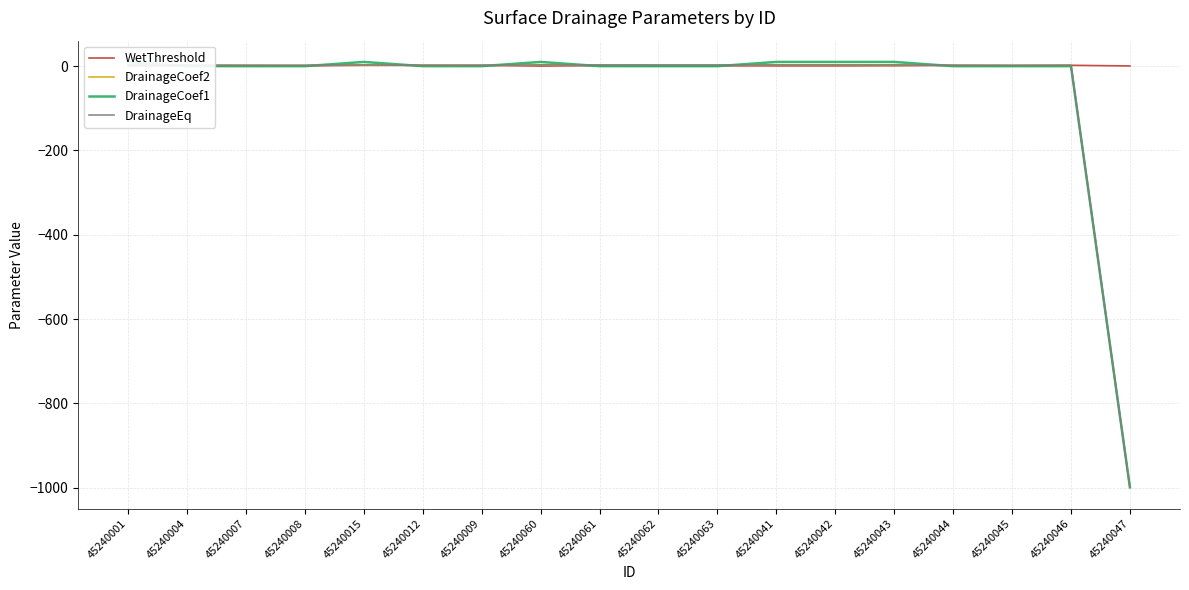

Reading left to right, extract all data points from this chart.

WetThreshold: 0.5	0.6	1.3	0.8	1.9	1.9	1.9	0.2	1.3	0.8	0.8	0.6	0.6	1.0	1.8	1.0	2.0	0.5
DrainageCoef2: 3.0	1.7	1.7	1.7	3.0	1.7	1.2	3.0	1.7	1.7	1.7	3.0	3.0	3.0	1.7	1.7	1.7	-999.0
DrainageCoef1: 10.0	0.0	0.0	0.0	10.0	0.0	0.0	10.0	0.0	0.0	0.0	10.0	10.0	10.0	0.0	0.0	0.0	-999.0
DrainageEq: 3.0	3.0	2.0	2.0	3.0	2.0	2.0	3.0	3.0	3.0	3.0	3.0	3.0	3.0	2.0	2.0	2.0	-999.0